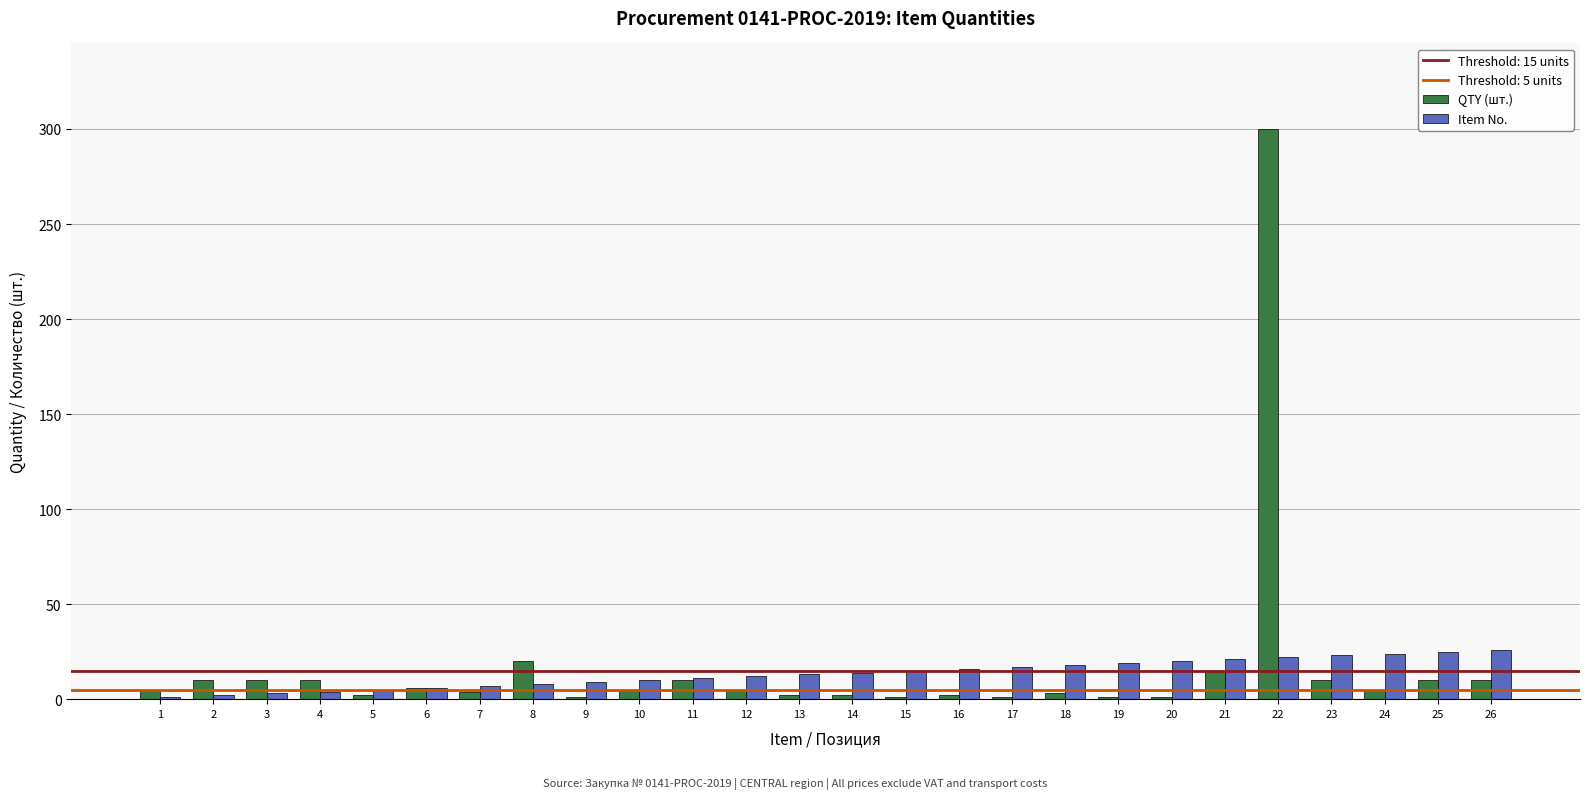

At which category does the chart reach its peak across all series?

22